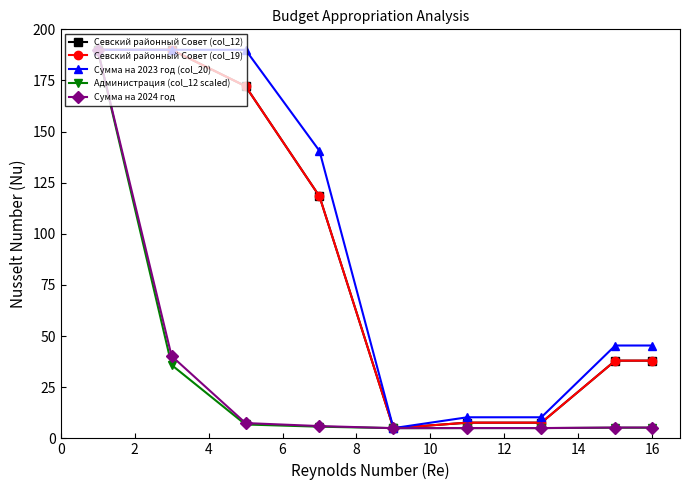

What is the sum of all Севский районный Совет (col_19) values?

766.9